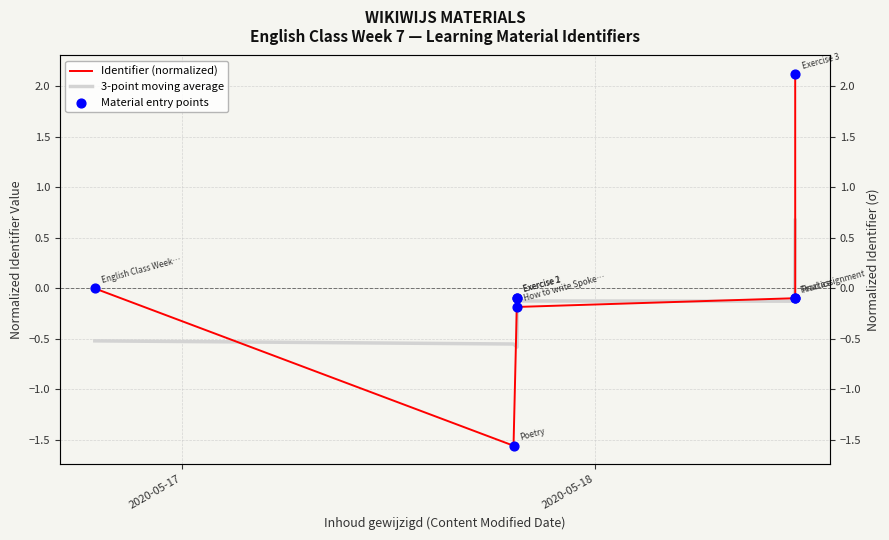

What are all the series names shown in the legend?

Identifier (normalized), 3-point moving average, Material entry points